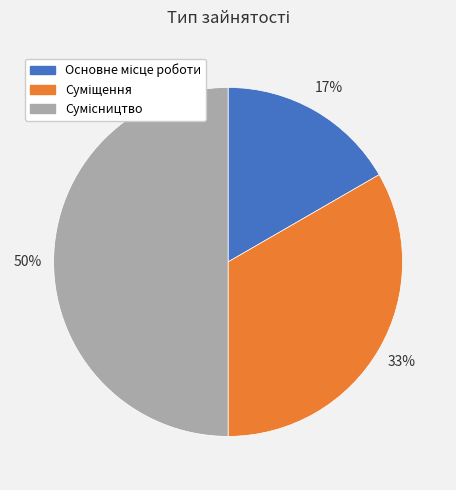

To the nearest percent, what is the difference between the largest and smallest slice percentages?

33%